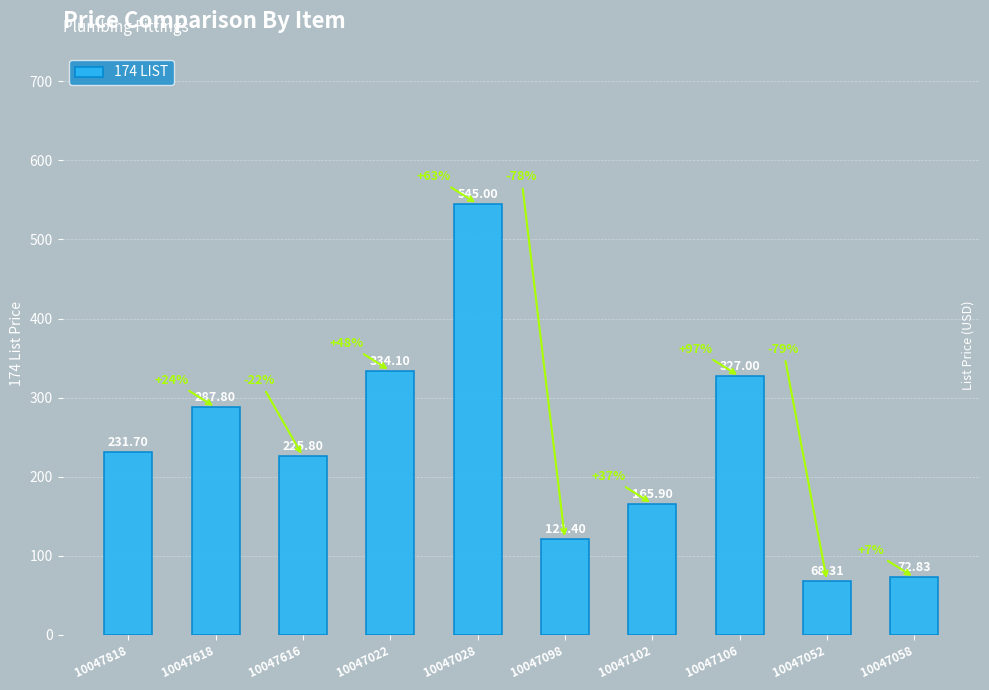

What is the label of the 2nd bar from the right?

10047052